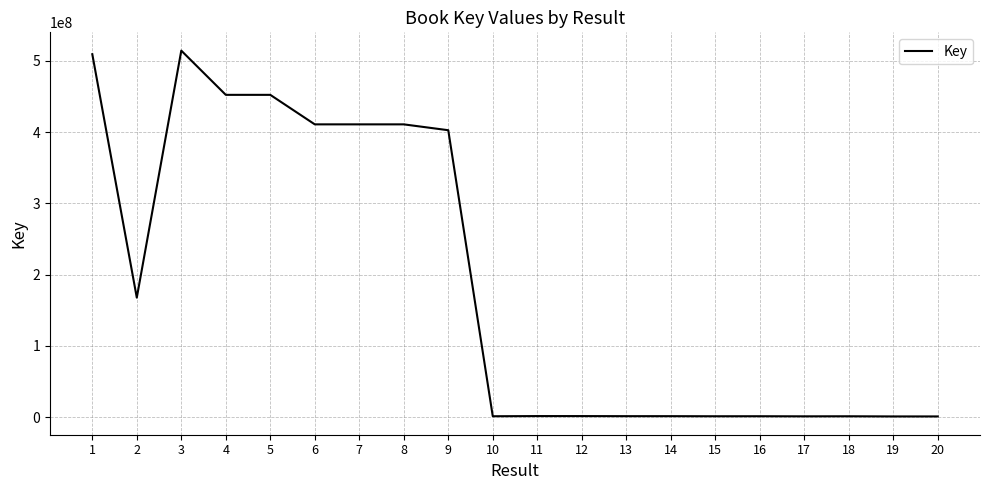

The value at 6 is 140144910. True or false?

False